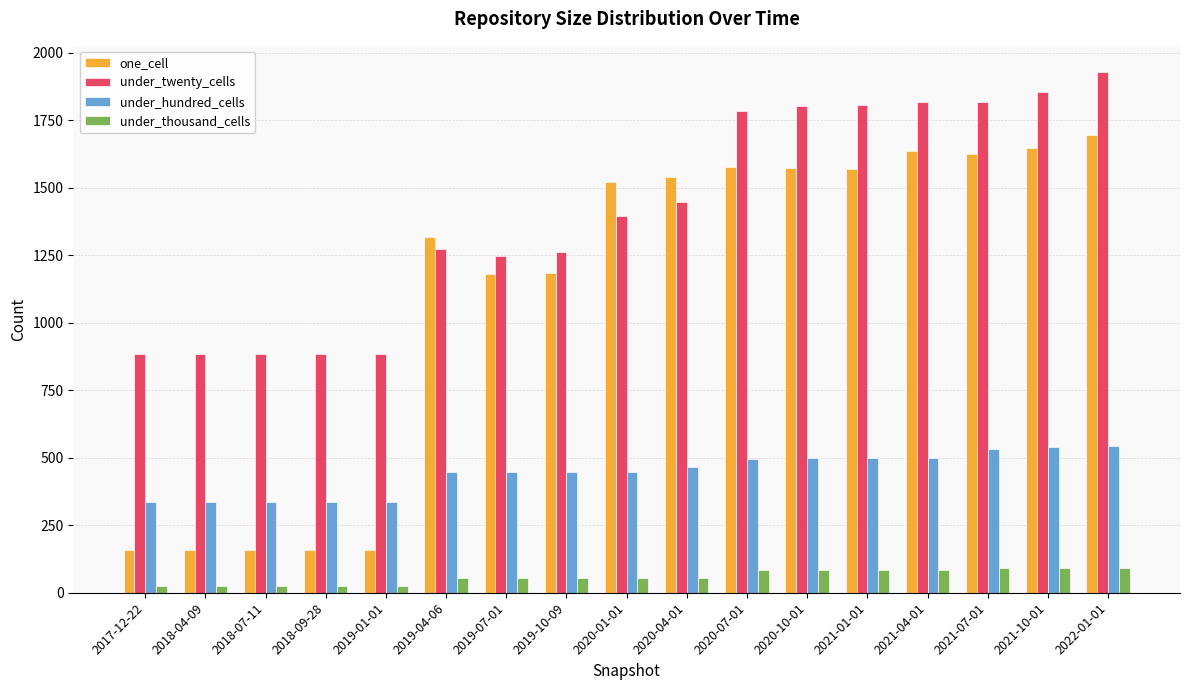

Is it true that under_hundred_cells equals 338 at 2019-01-01?

True